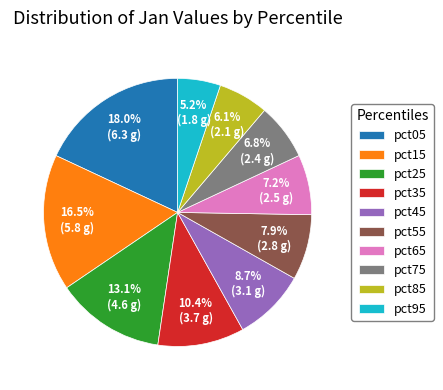

Is it true that pct55 is 8% of the pie?

True